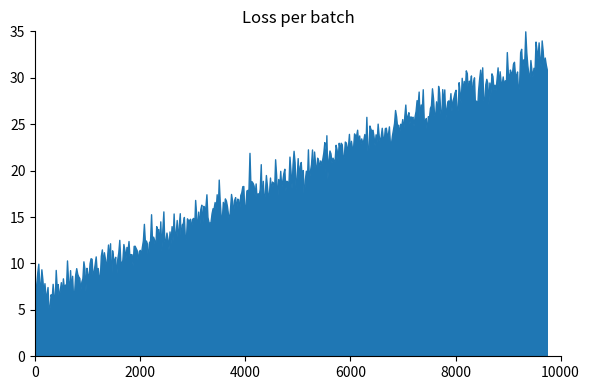

What is the maximum value shown in the chart?

35.0